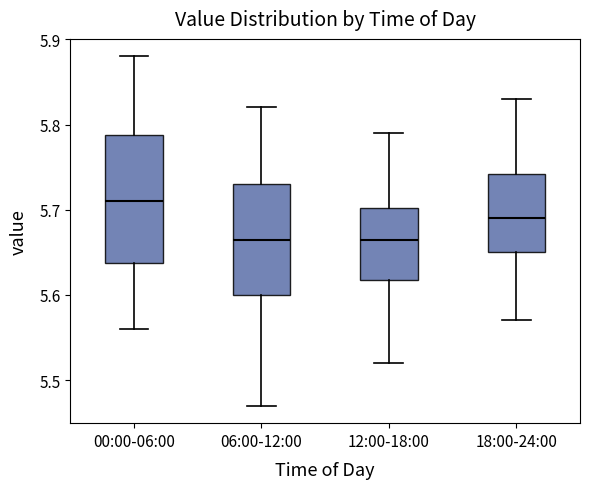

Reading left to right, transcribe this box plot: for each box, give where its median line is, the range the box spans, and where its two whiskers end, as read against the y-axis. The values are not printed on the chart, so give them approximately, as read against the axis.

00:00-06:00: median 5.71, box 5.64 to 5.79, whiskers 5.56 to 5.88
06:00-12:00: median 5.67, box 5.60 to 5.73, whiskers 5.47 to 5.82
12:00-18:00: median 5.67, box 5.62 to 5.70, whiskers 5.52 to 5.79
18:00-24:00: median 5.69, box 5.65 to 5.74, whiskers 5.57 to 5.83